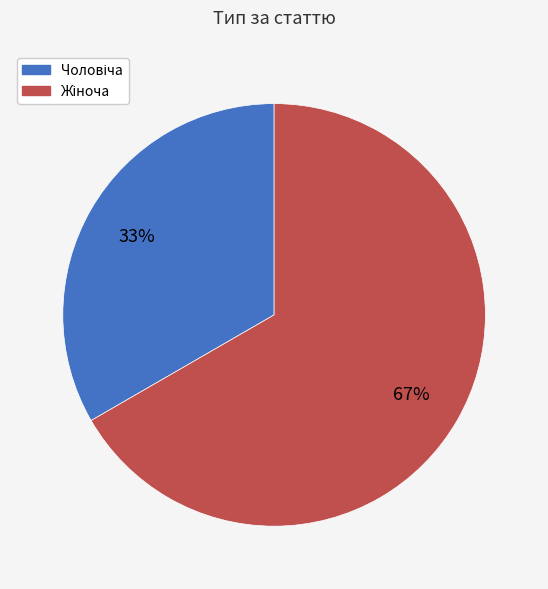

Does any single category account for the majority?

Yes